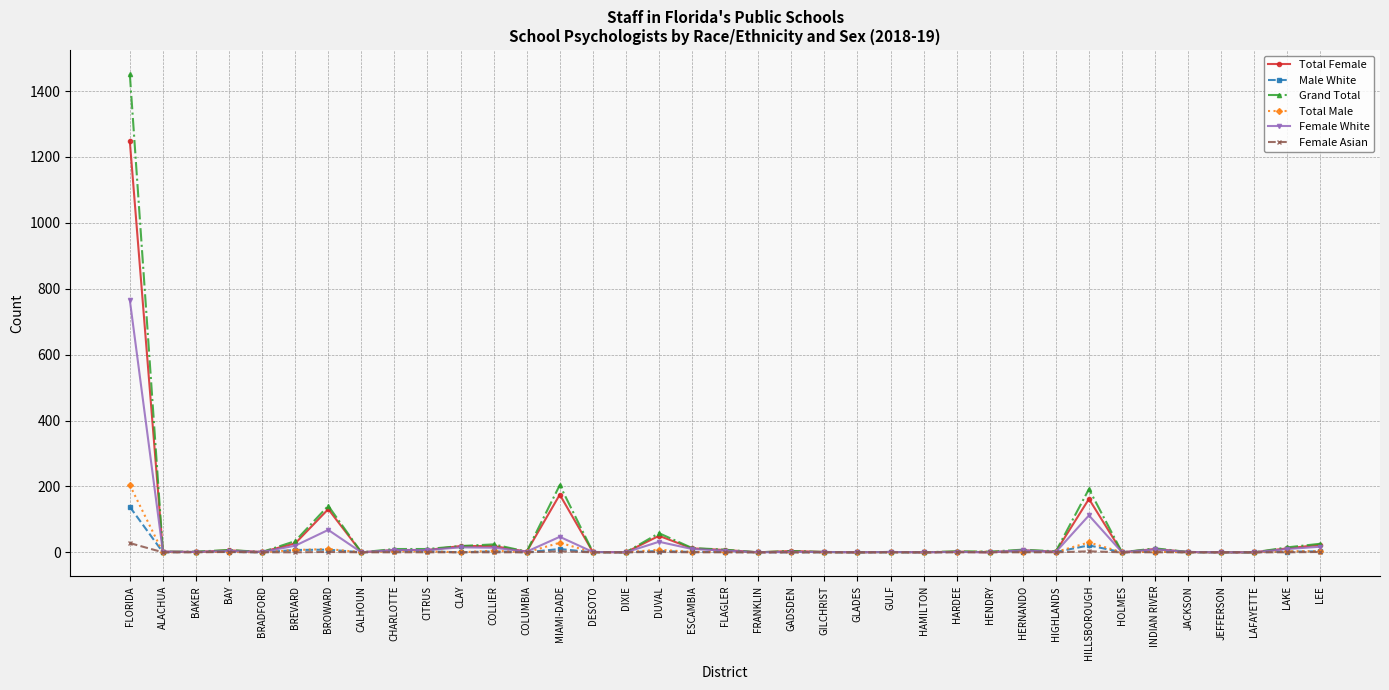

Which category has the highest value in the Female Asian series?

FLORIDA